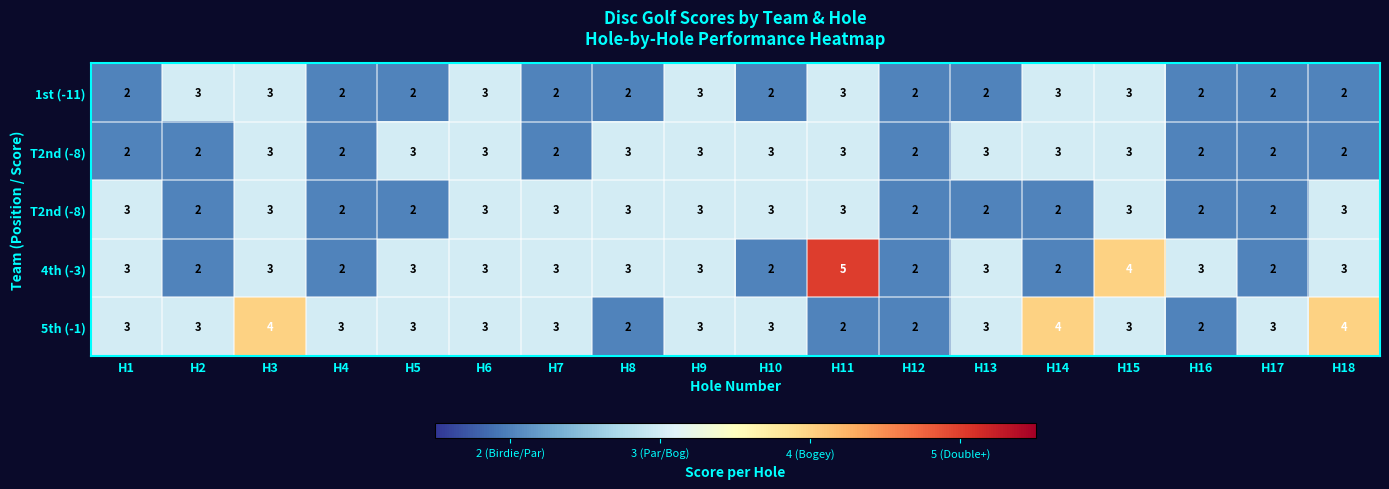

Between H12 and H18, which is larger?

H12